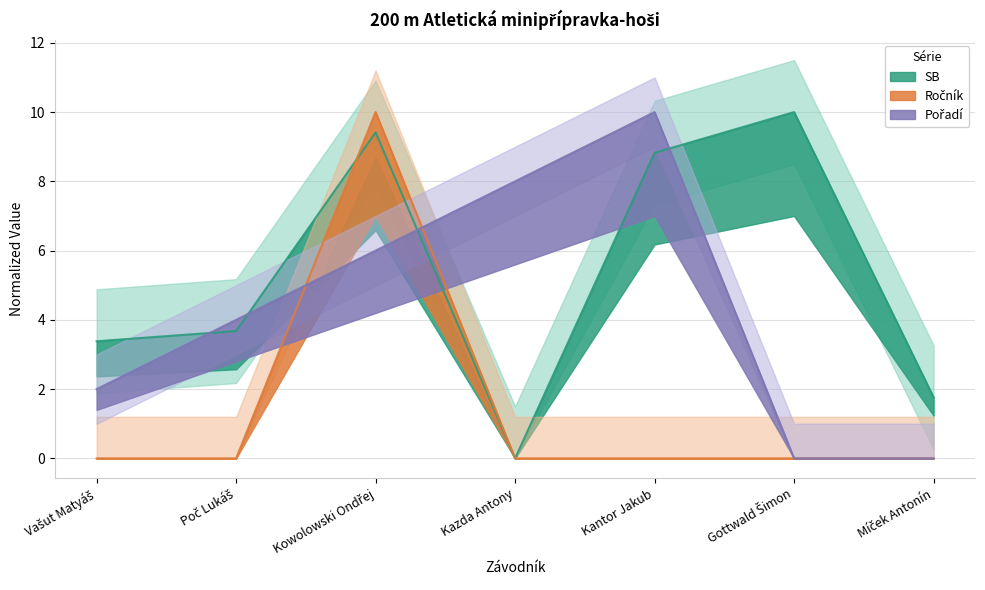

The SB series shows 2.6 at Míček Antonín. True or false?

False